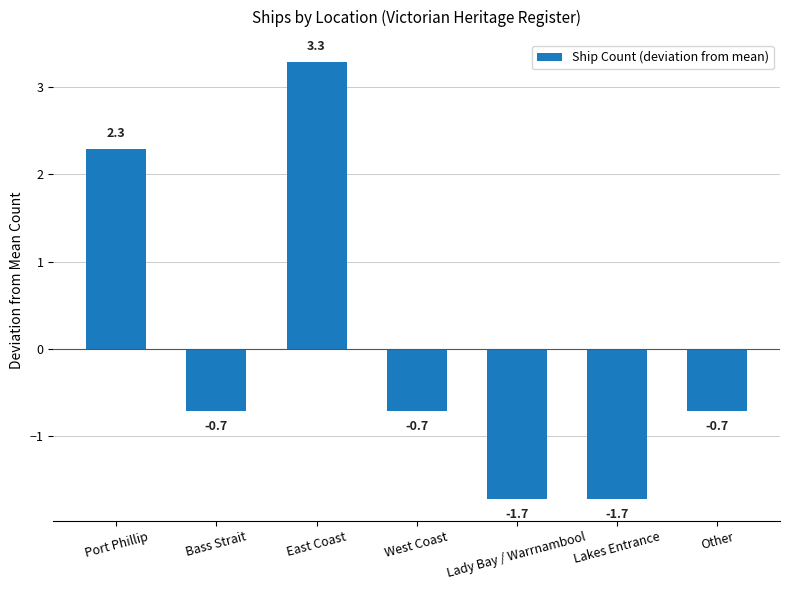

Where does the data first go above 0?

Port Phillip